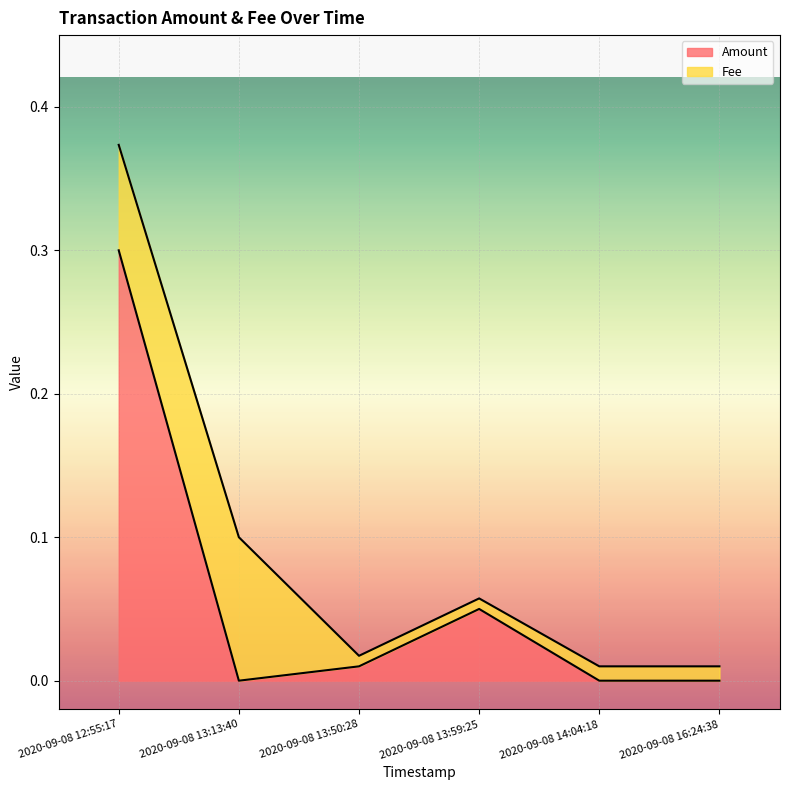

What is the difference between the second highest and minimum values?

0.1